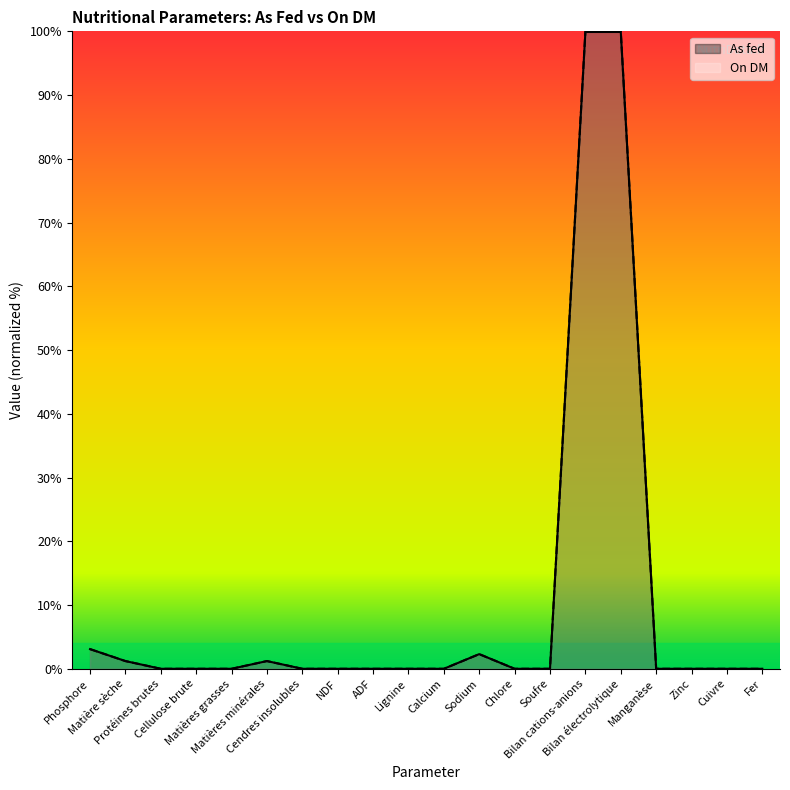

What is the difference between the On DM values at Bilan cations-anions and Matière sèche?

98.8